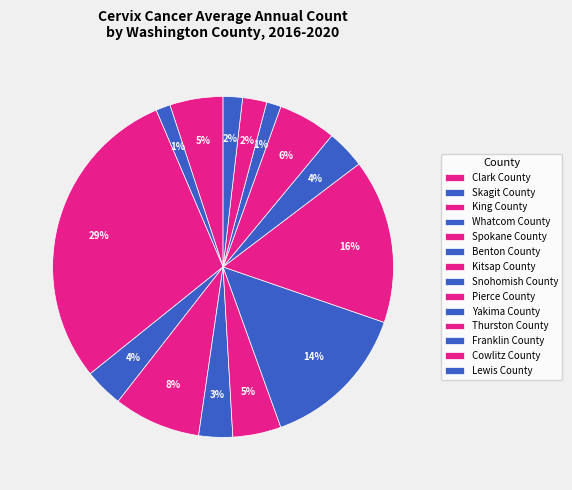

Combined, what portion of the pie is Whatcom County and Snohomish County?

17.9%